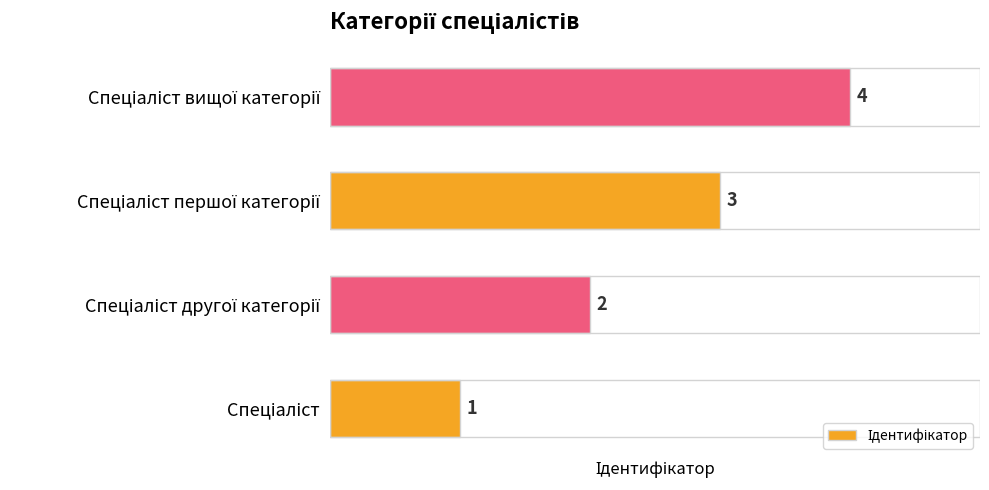

Which has a higher value, Спеціаліст вищої категорії or Спеціаліст?

Спеціаліст вищої категорії